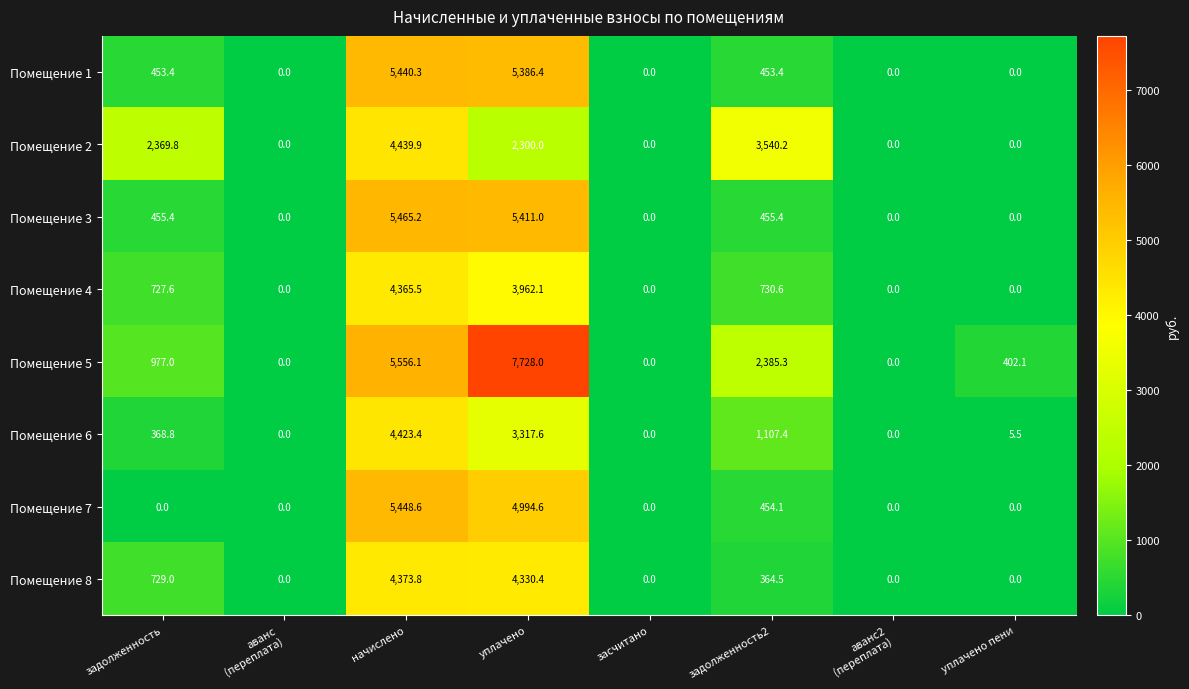

What is the total value across all series at уплачено?

37430.1